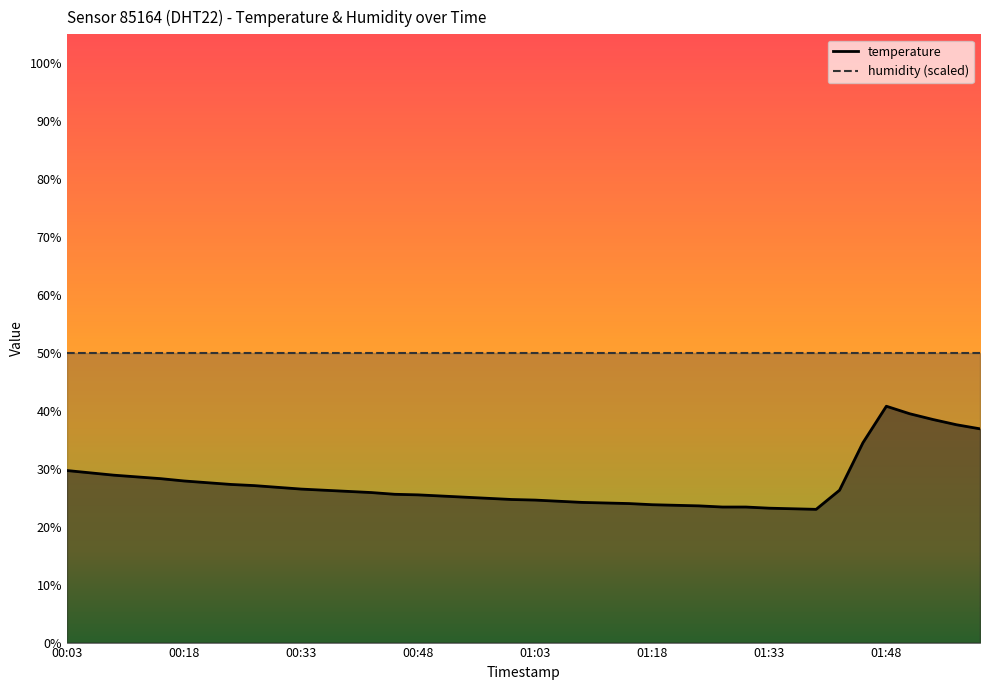

At which category does the data reach its first local valley?

2024-02-26T01:39:28